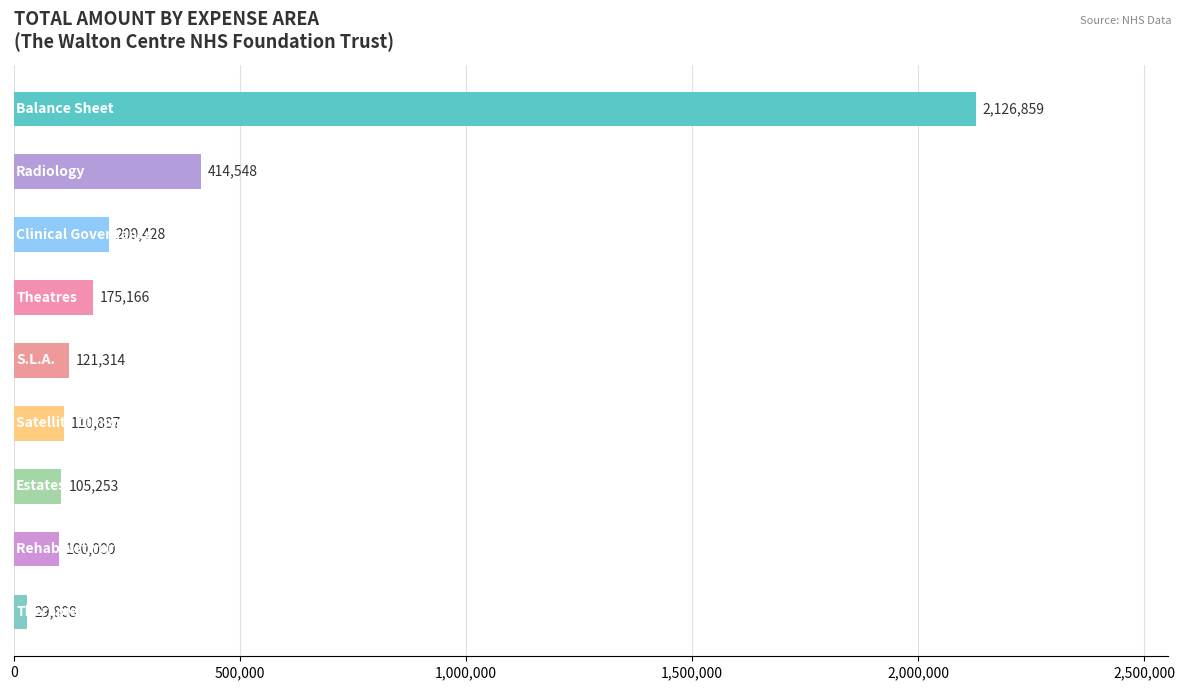

What is the minimum value shown in the chart?

29808.0